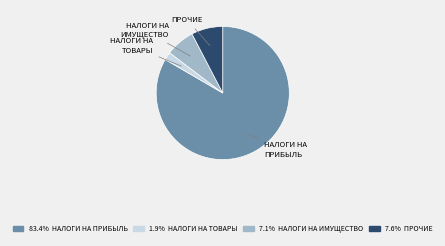

Does any single category account for the majority?

Yes